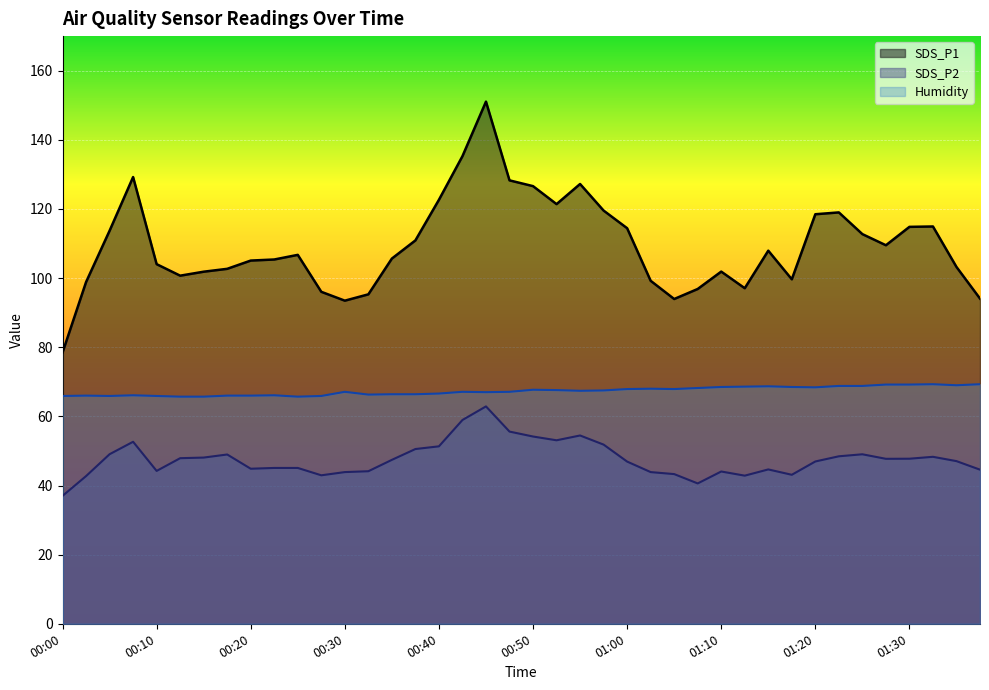

Which has a higher value, 00:35 or 01:02?

00:35